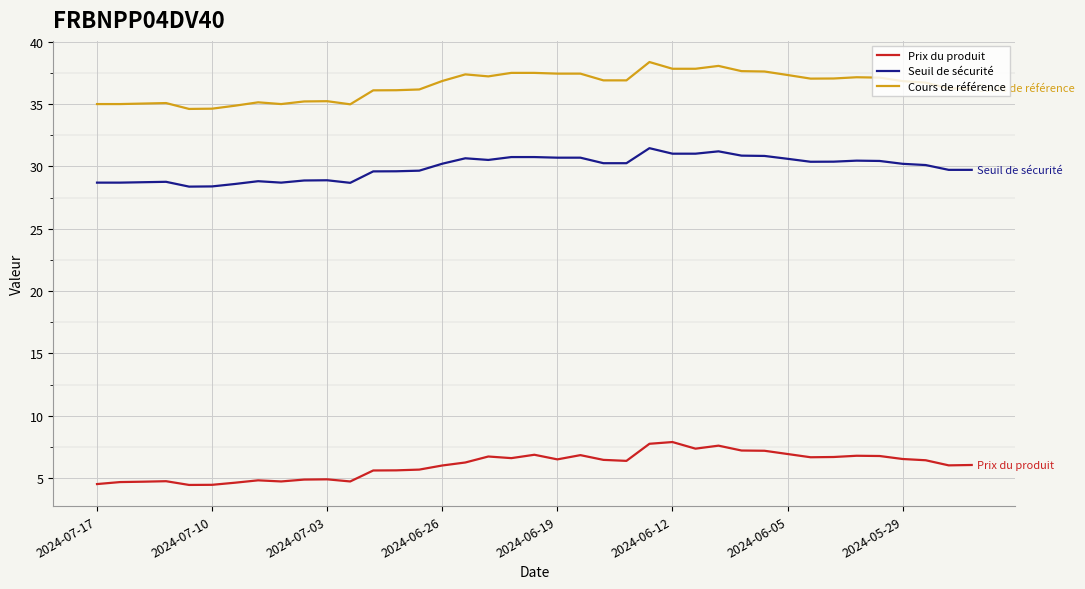

Which series has the largest total across all categories?

Cours de référence